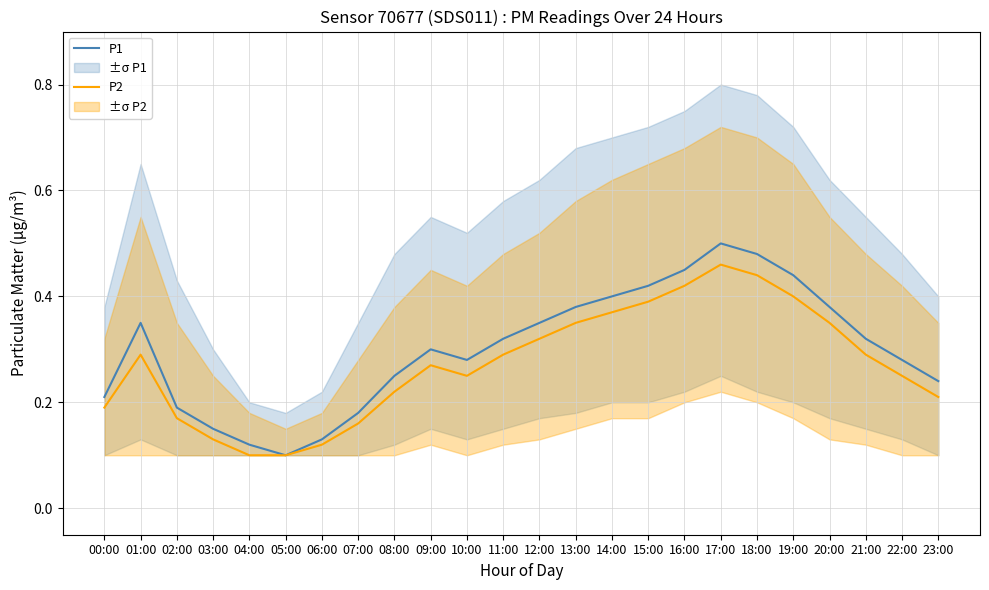

What is the label of the 10th point from the left?

09:00